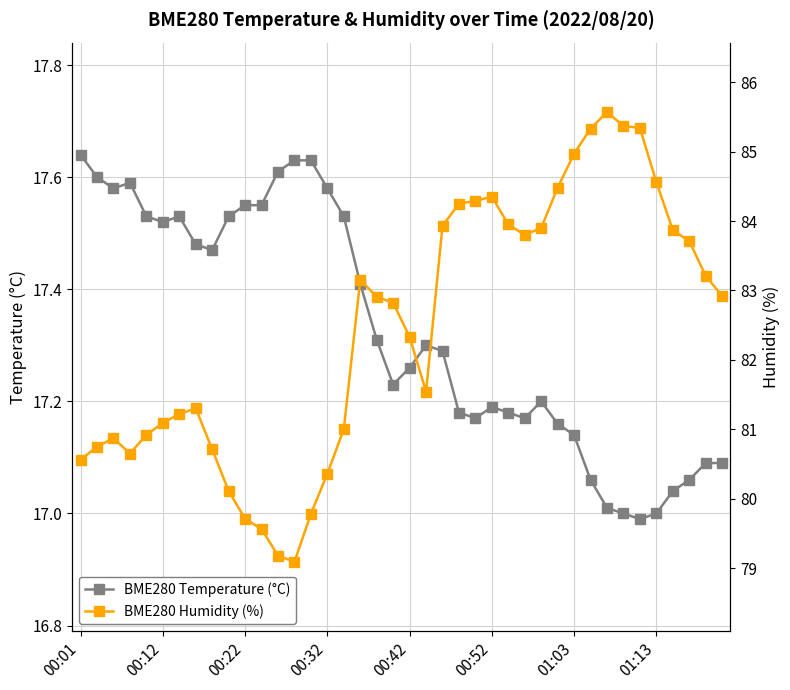

What is the total value across all series at 26?

101.1